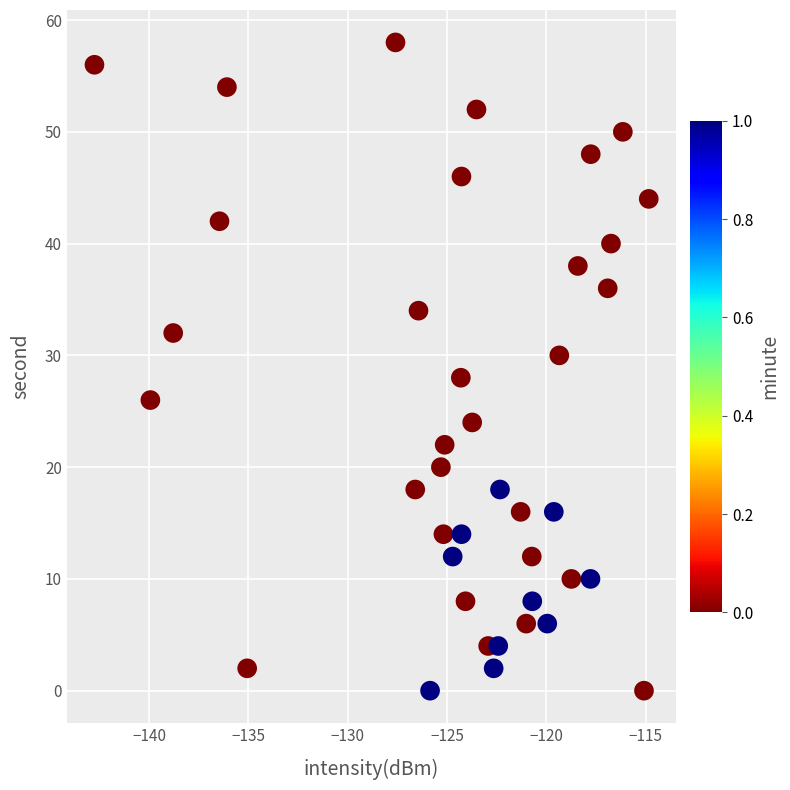

What is the range of Y values (max minus min)?

58